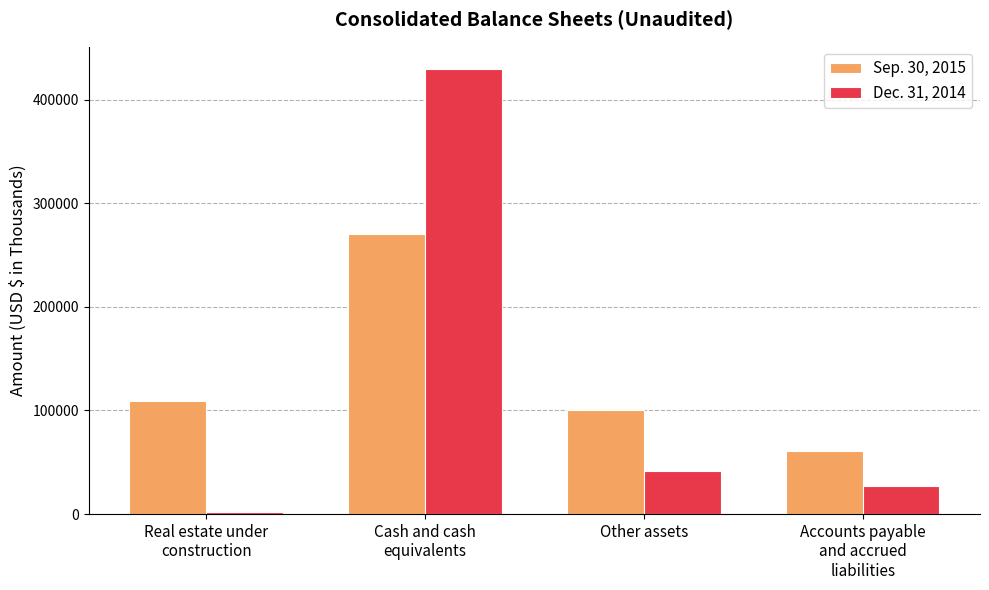

What is the average value of the Dec. 31, 2014 series?

125176